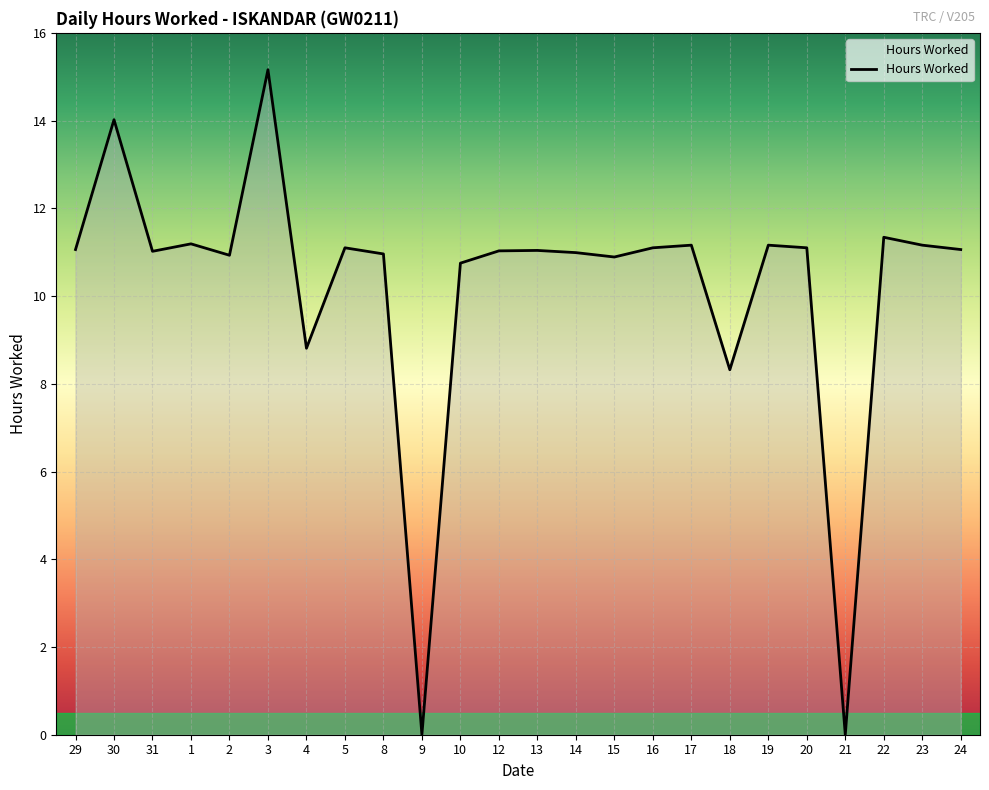

What is the average value?

10.2